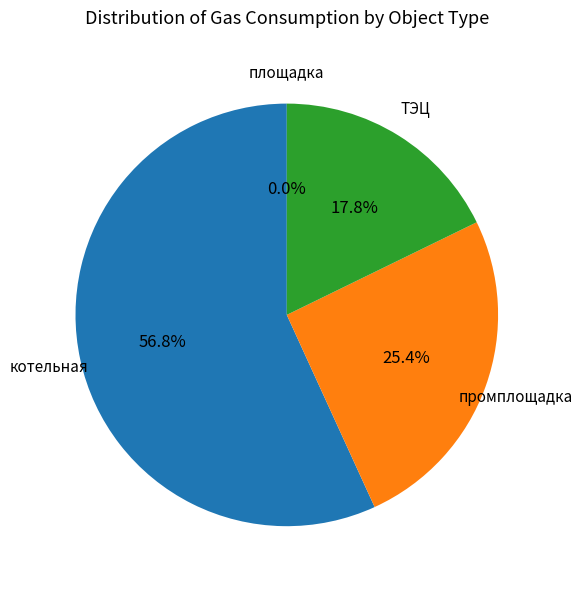

Rank the categories by value from lowest to highest.

площадка, ТЭЦ, промплощадка, котельная